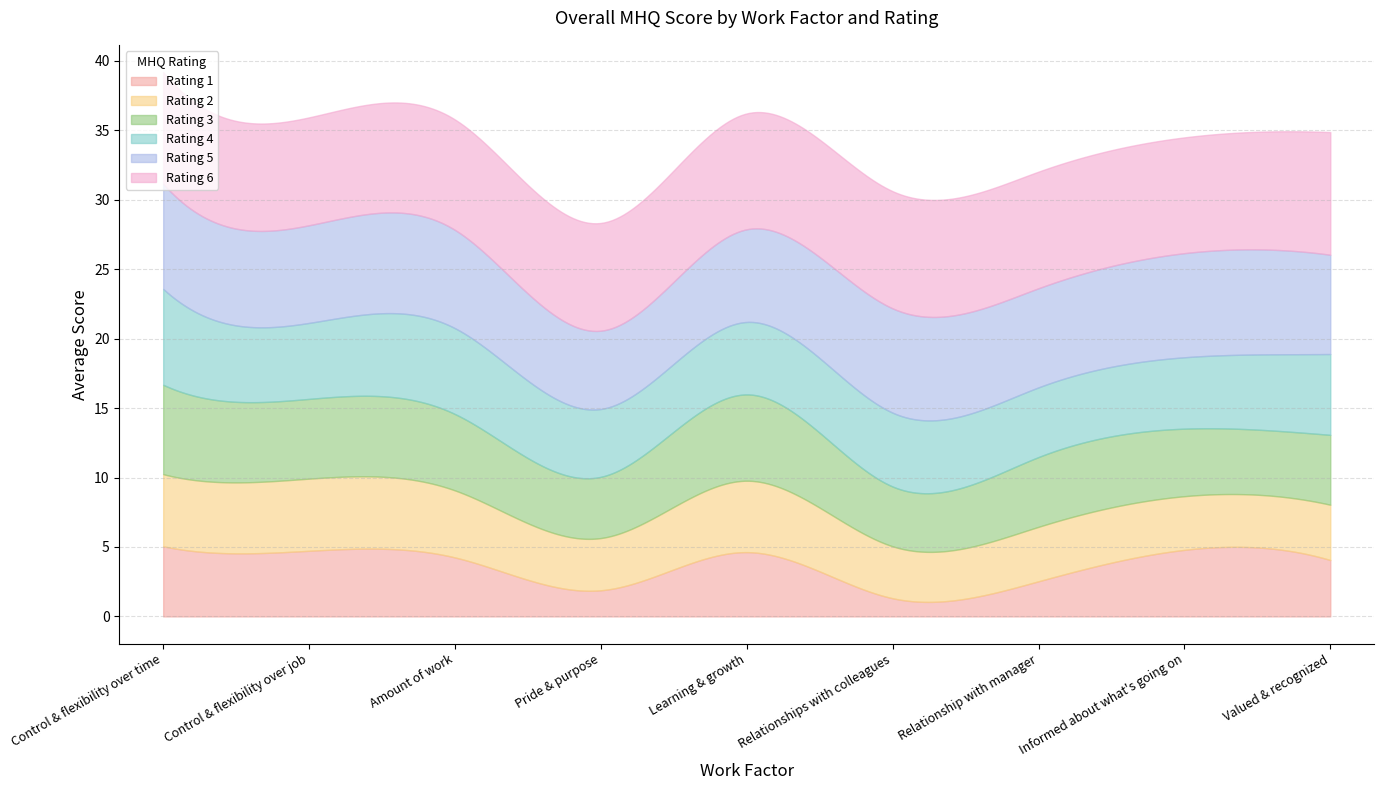

How many data points does each series have?

9